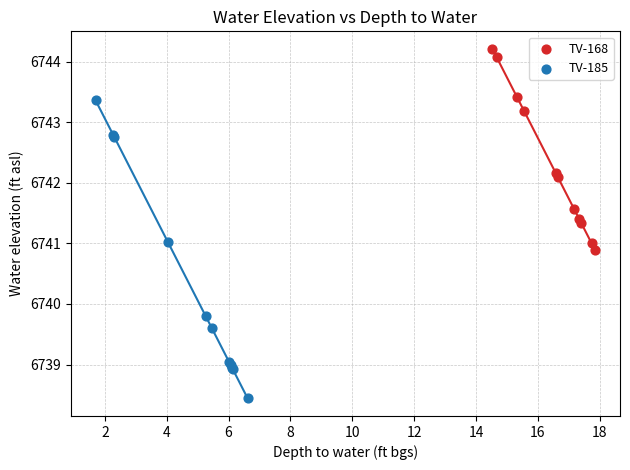

Which series has the widest spread of Y values?

TV-185